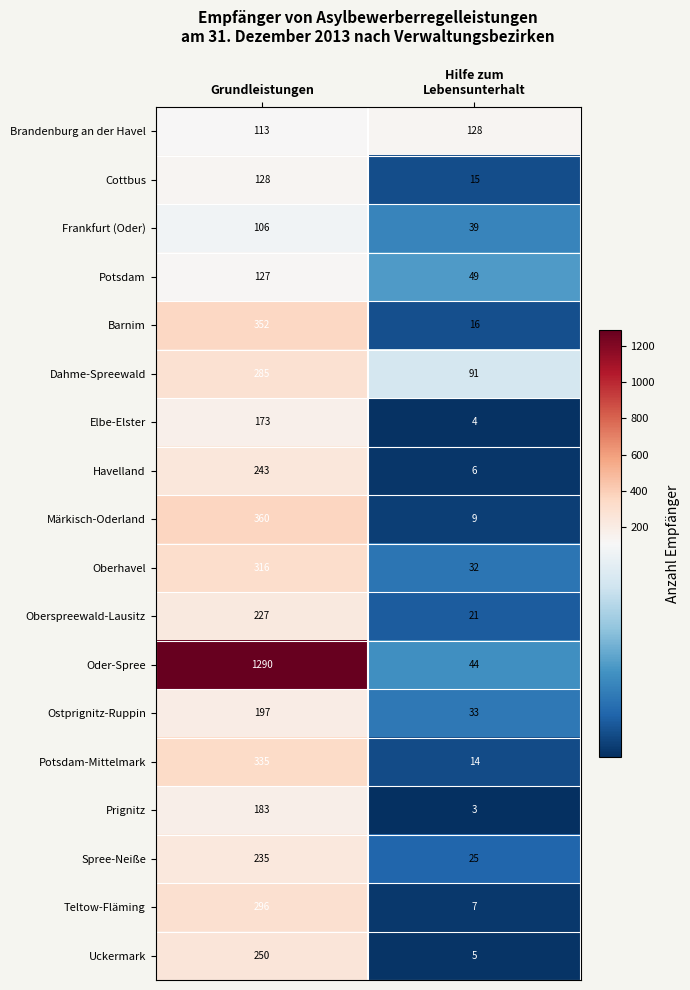

What is the spread (max minus min) of values at Grundleistungen?

1184